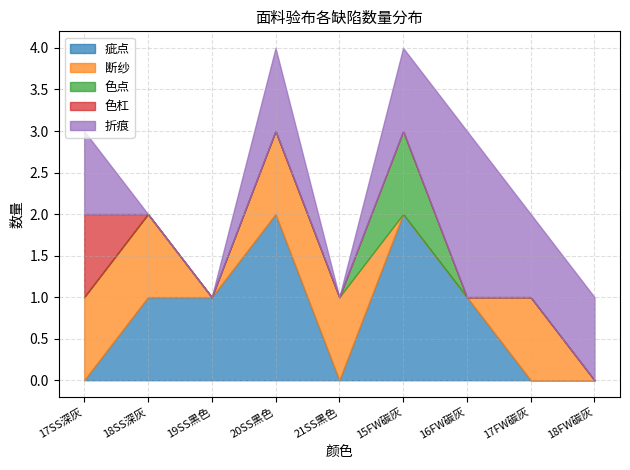

Reading left to right, list all the values displayed in this chart.

疵点: 17SS深灰=0	18SS深灰=1	19SS黑色=1	20SS黑色=2	21SS黑色=0	15FW碳灰=2	16FW碳灰=1	17FW碳灰=0	18FW碳灰=0
断纱: 17SS深灰=1	18SS深灰=1	19SS黑色=0	20SS黑色=1	21SS黑色=1	15FW碳灰=0	16FW碳灰=0	17FW碳灰=1	18FW碳灰=0
色点: 17SS深灰=0	18SS深灰=0	19SS黑色=0	20SS黑色=0	21SS黑色=0	15FW碳灰=1	16FW碳灰=0	17FW碳灰=0	18FW碳灰=0
色杠: 17SS深灰=1	18SS深灰=0	19SS黑色=0	20SS黑色=0	21SS黑色=0	15FW碳灰=0	16FW碳灰=0	17FW碳灰=0	18FW碳灰=0
折痕: 17SS深灰=1	18SS深灰=0	19SS黑色=0	20SS黑色=1	21SS黑色=0	15FW碳灰=1	16FW碳灰=2	17FW碳灰=1	18FW碳灰=1